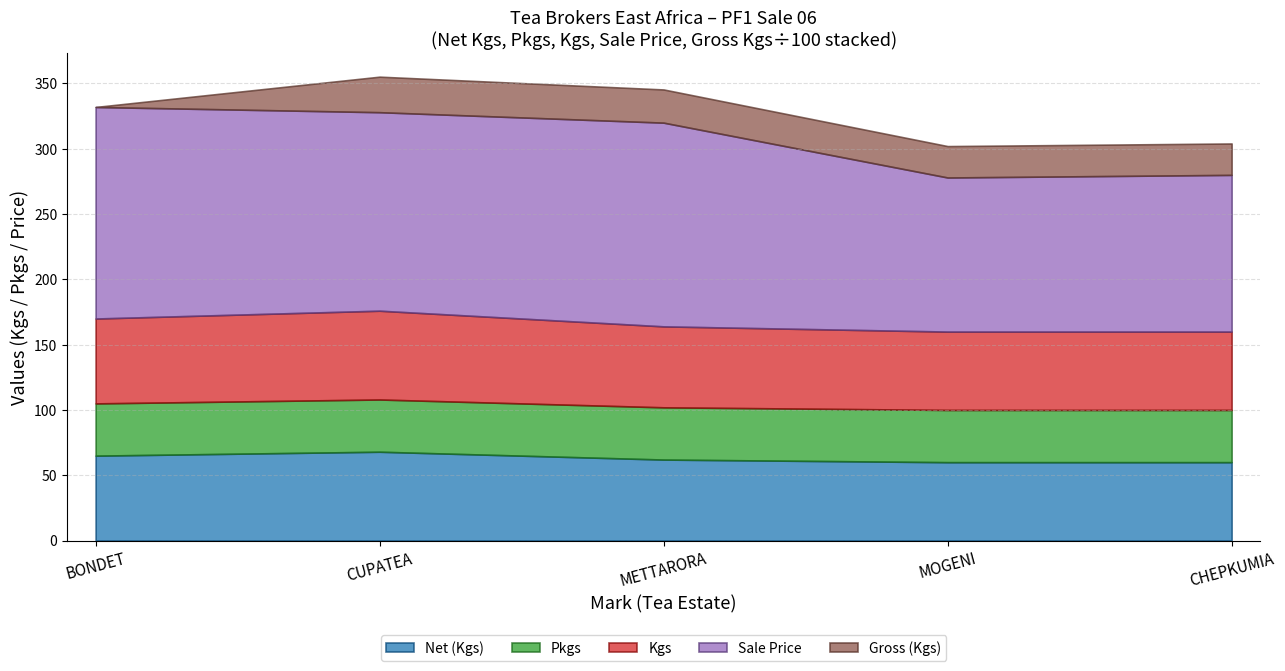

Does the chart have visible grid lines?

Yes